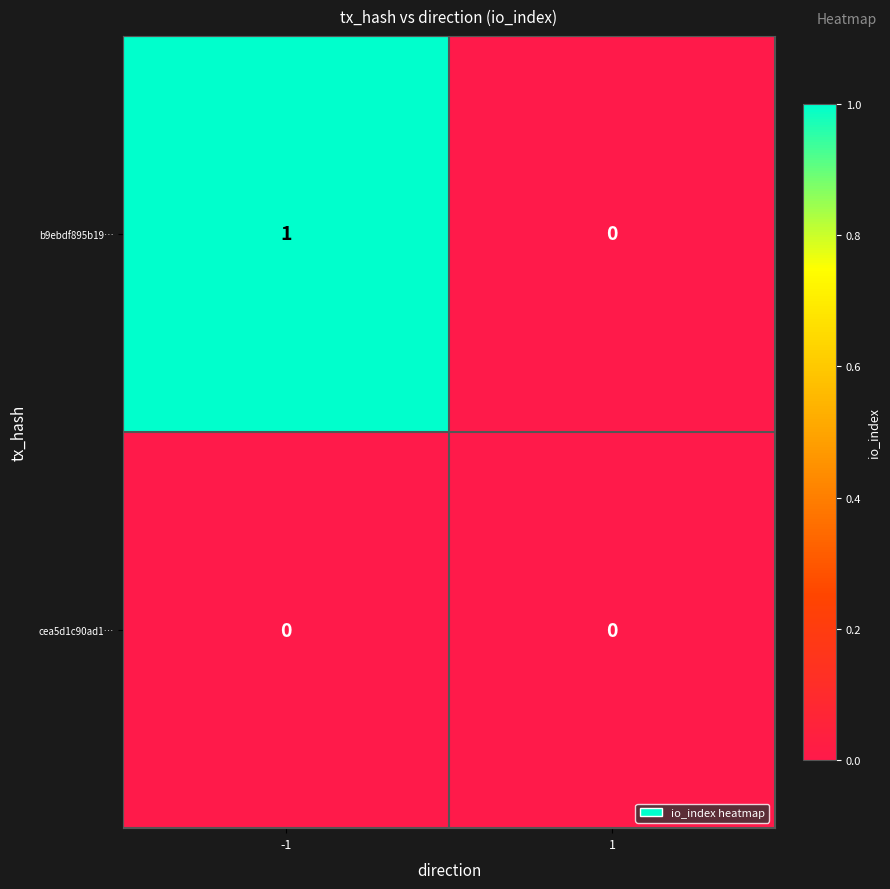

Count the number of data series in this chart.

2